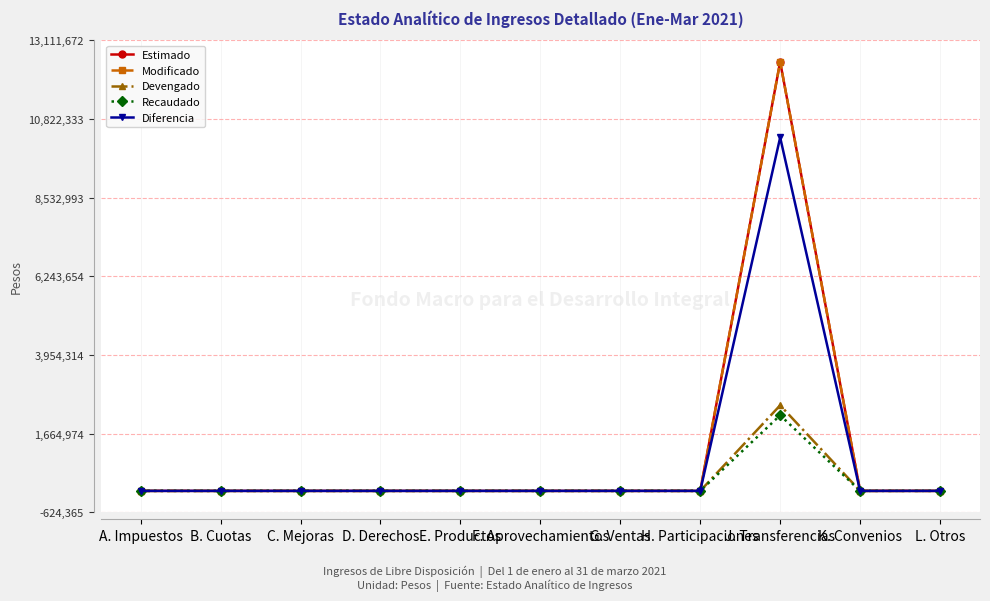

What is the sum of all Estimado values?

12487307